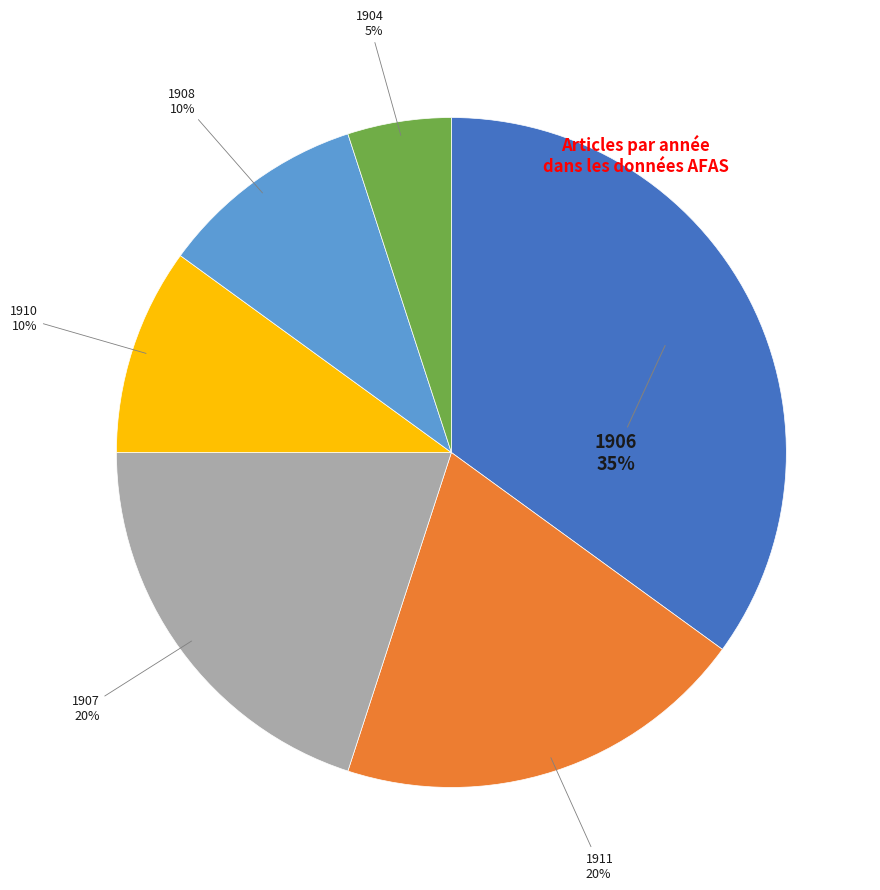

To the nearest percent, what is the difference between the largest and smallest slice percentages?

30%